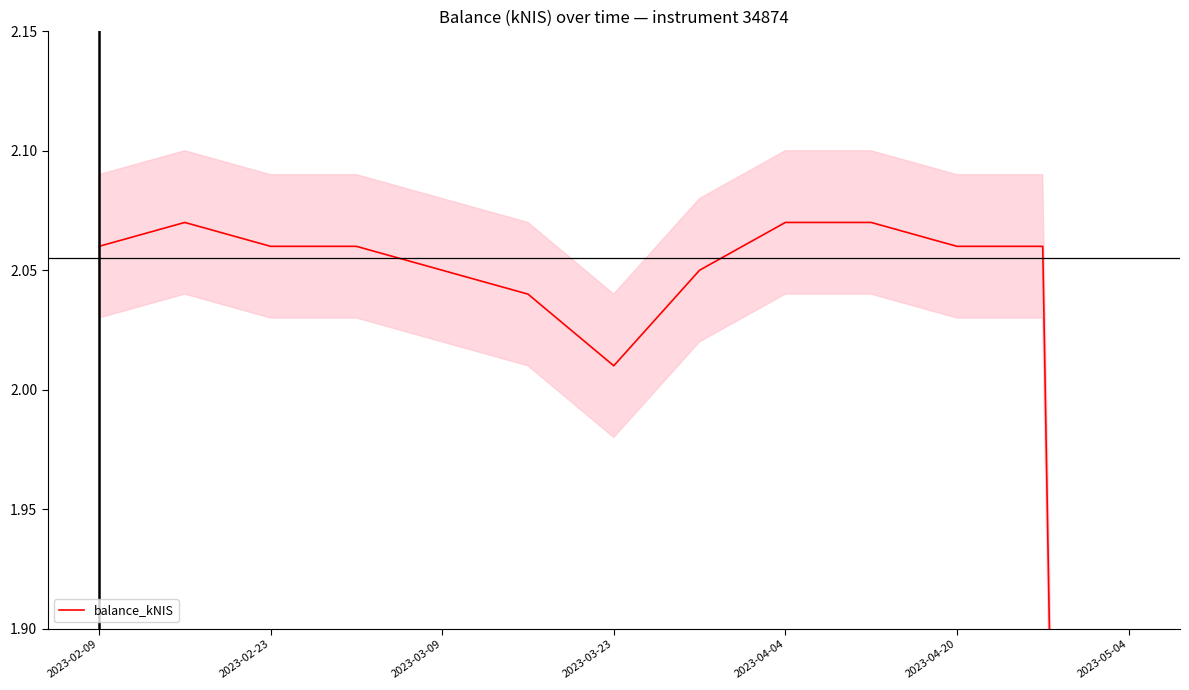

What is the difference between the maximum and minimum values?

2.1